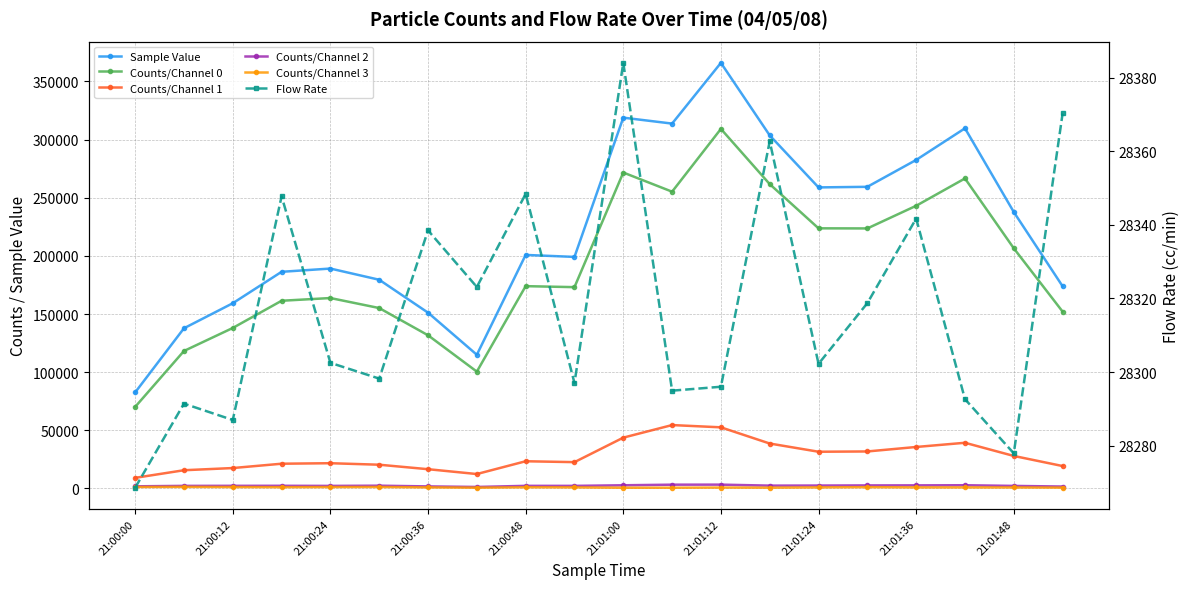

How many values in the Counts/Channel 1 series are below 23398?

10